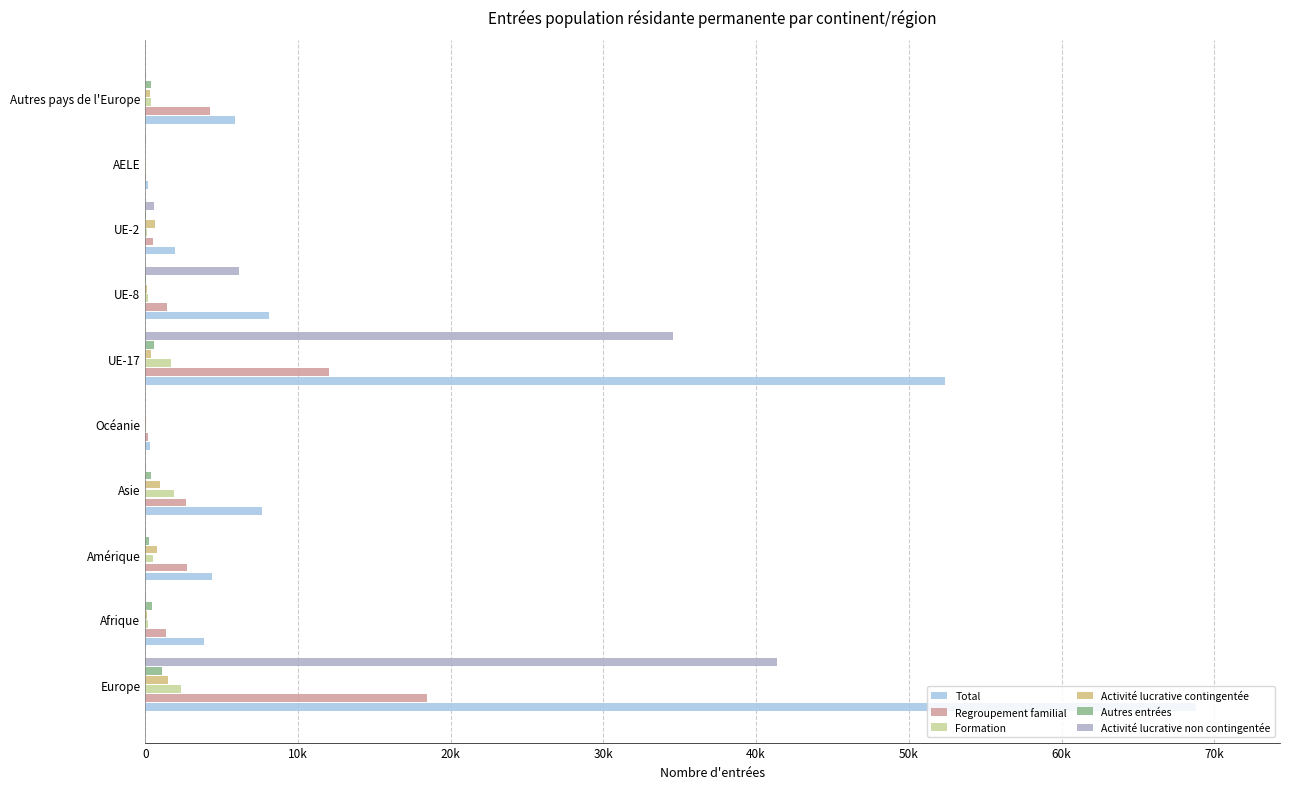

Which series has the largest total across all categories?

Total